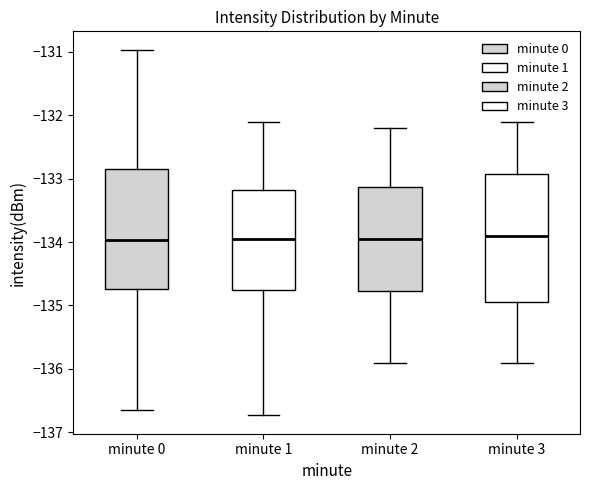

Reading left to right, transcribe this box plot: for each box, give where its median line is, the range the box spans, and where its two whiskers end, as read against the y-axis. The values are not printed on the chart, so give them approximately, as read against the axis.

minute 0: median -134.0, box -134.7 to -132.9, whiskers -136.7 to -131.0
minute 1: median -133.9, box -134.8 to -133.2, whiskers -136.7 to -132.1
minute 2: median -133.9, box -134.8 to -133.1, whiskers -135.9 to -132.2
minute 3: median -133.9, box -134.9 to -132.9, whiskers -135.9 to -132.1